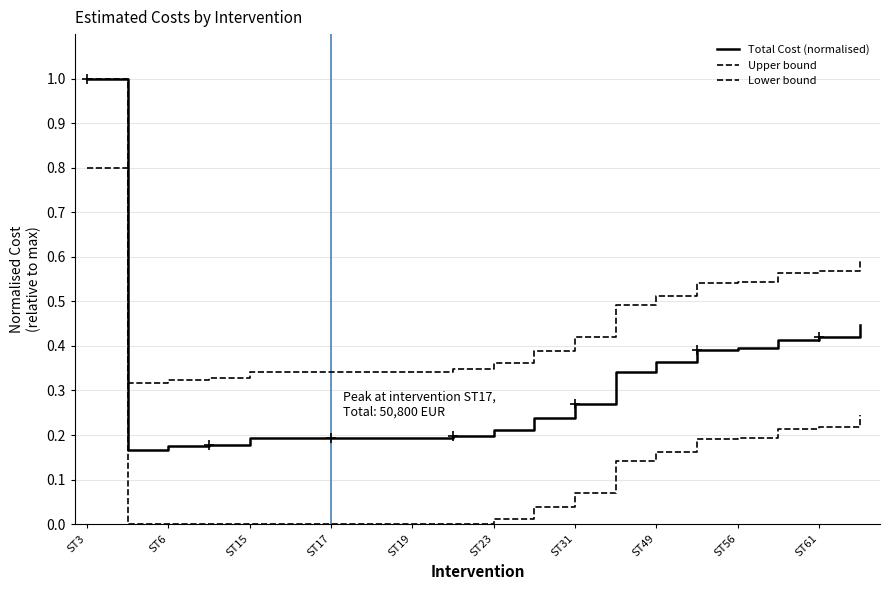

Which series has the widest spread of values?

Total Cost (normalised)